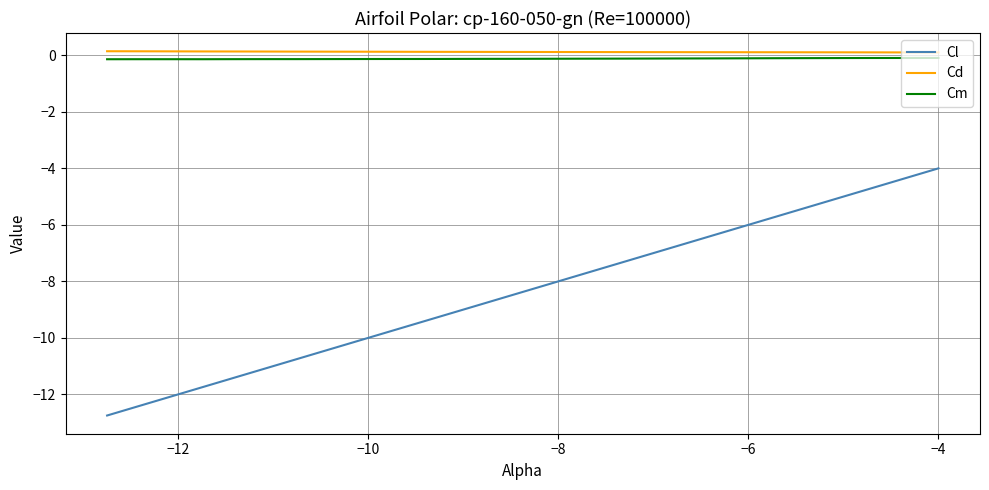

Which series has the widest spread of values?

Cl